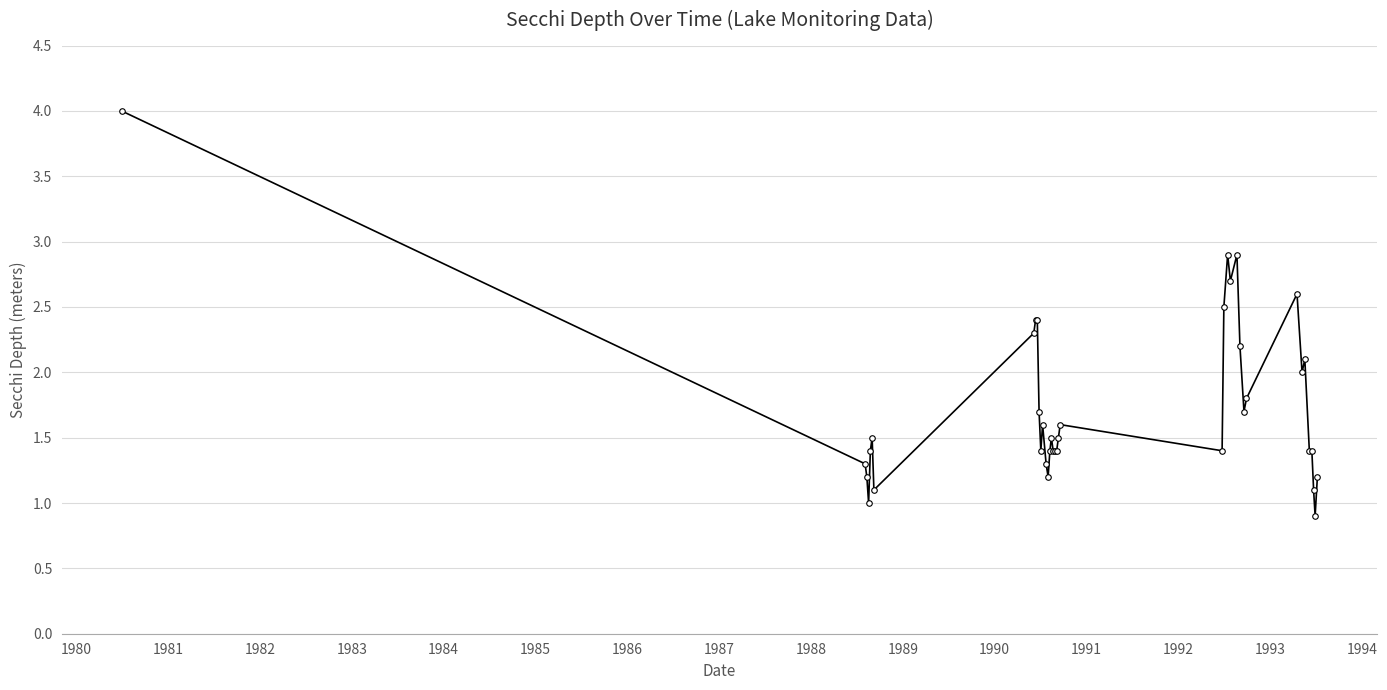

What is the difference between the maximum and minimum values?

3.1